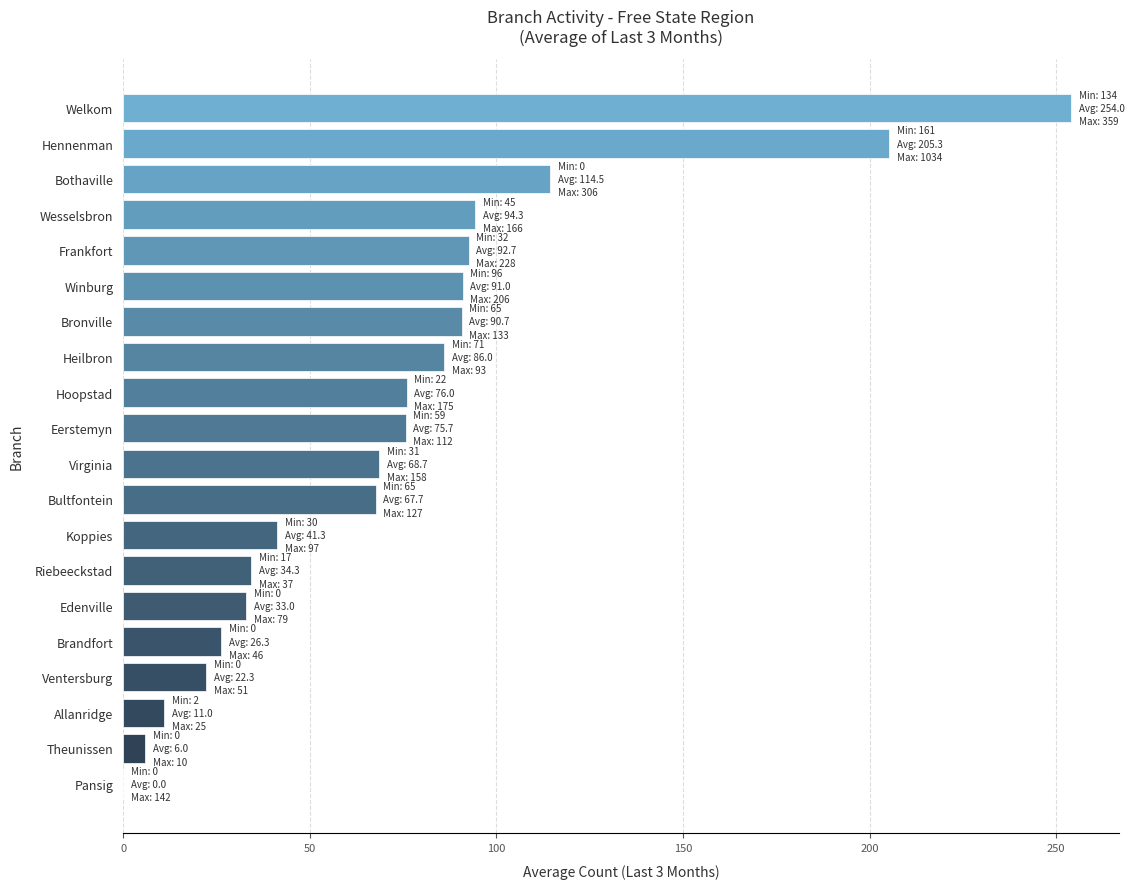

How many categories are shown in the chart?

20